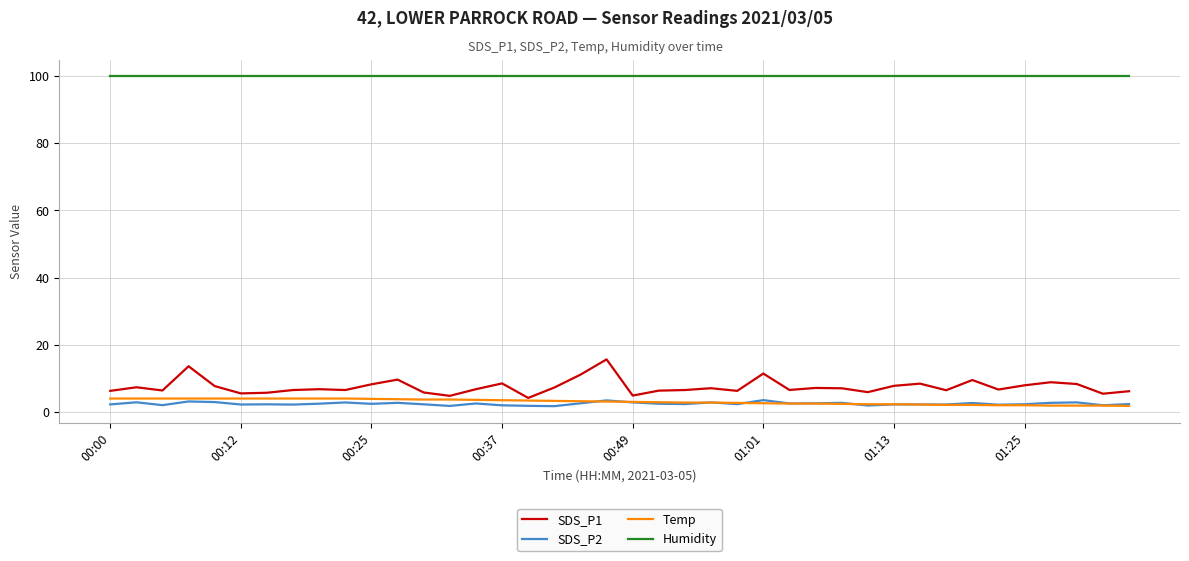

What is the maximum value shown in the chart?

99.9